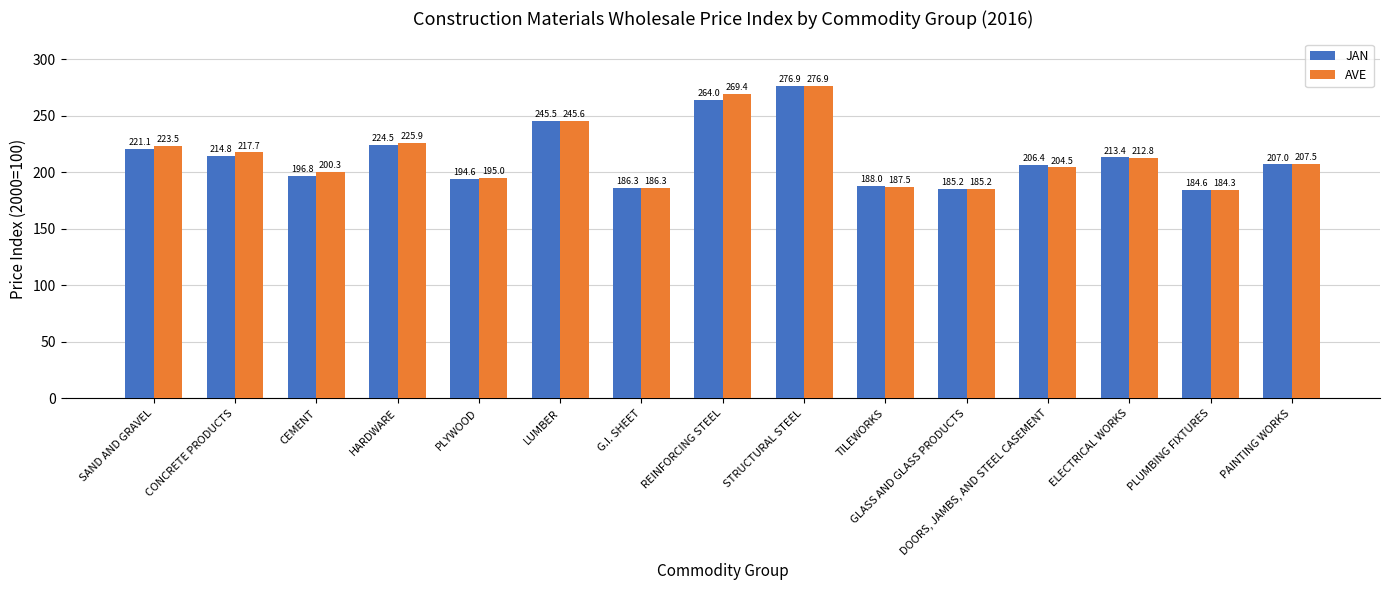

What is the label of the 9th bar from the right?

G.I. SHEET